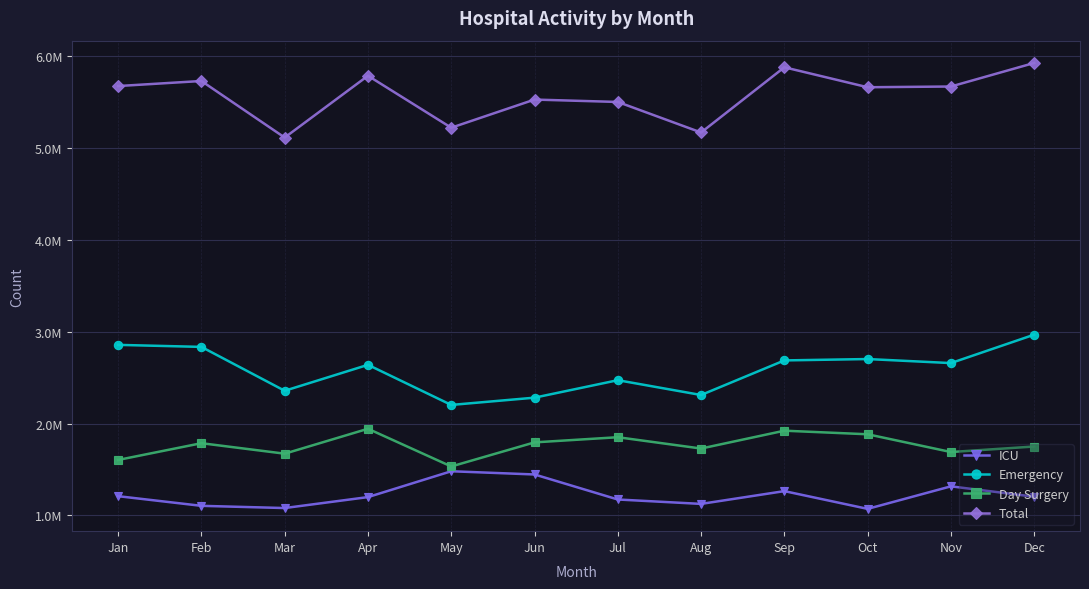

At how many categories does at least one series exceed 1422944?

12